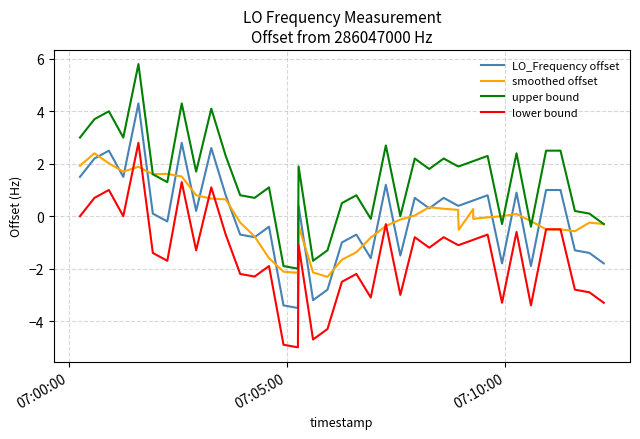

True or false: smoothed offset has more than 1 points higher than both neighbors.

True